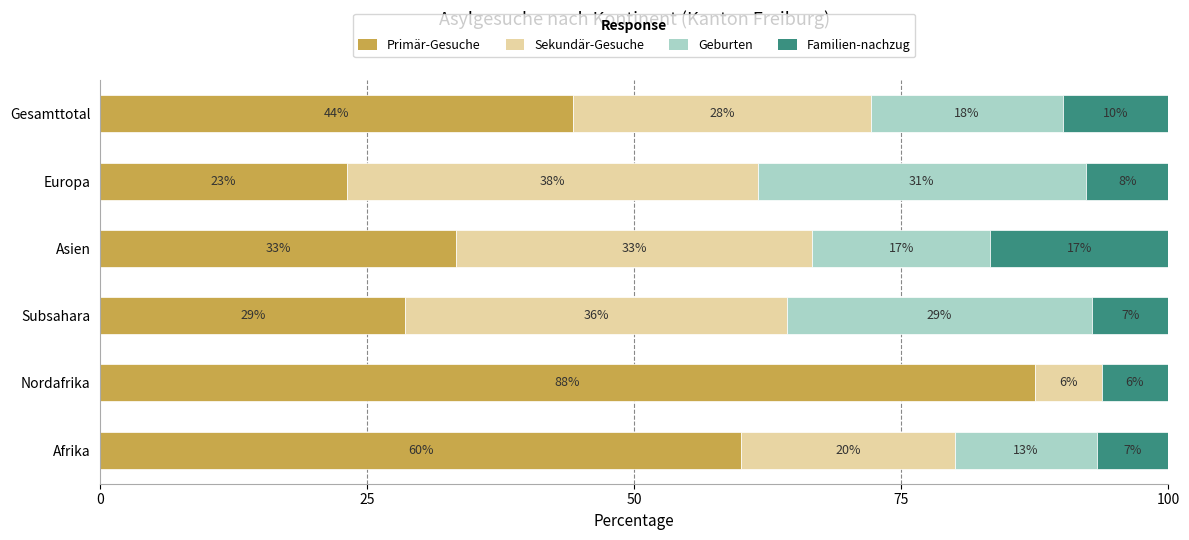

What are all the series names shown in the legend?

Primär-Gesuche, Sekundär-Gesuche, Geburten, Familien-nachzug